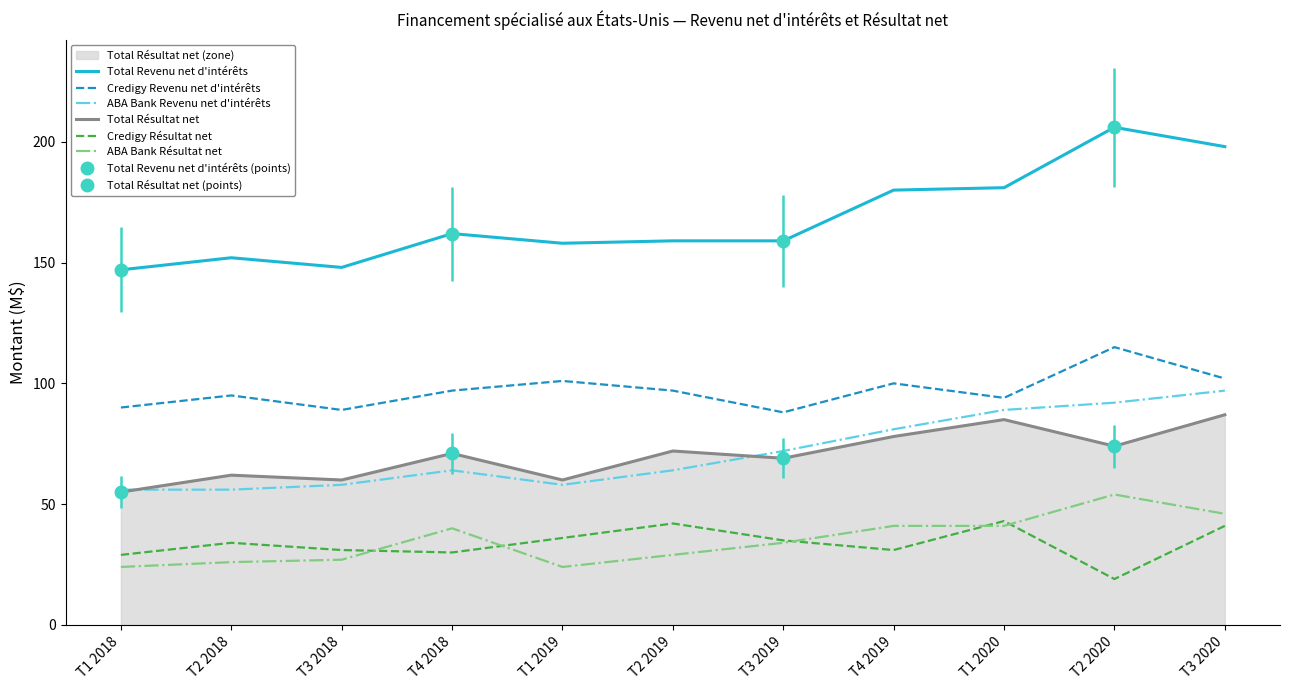

What is the maximum value for Credigy Revenu net d'intérêts?

115